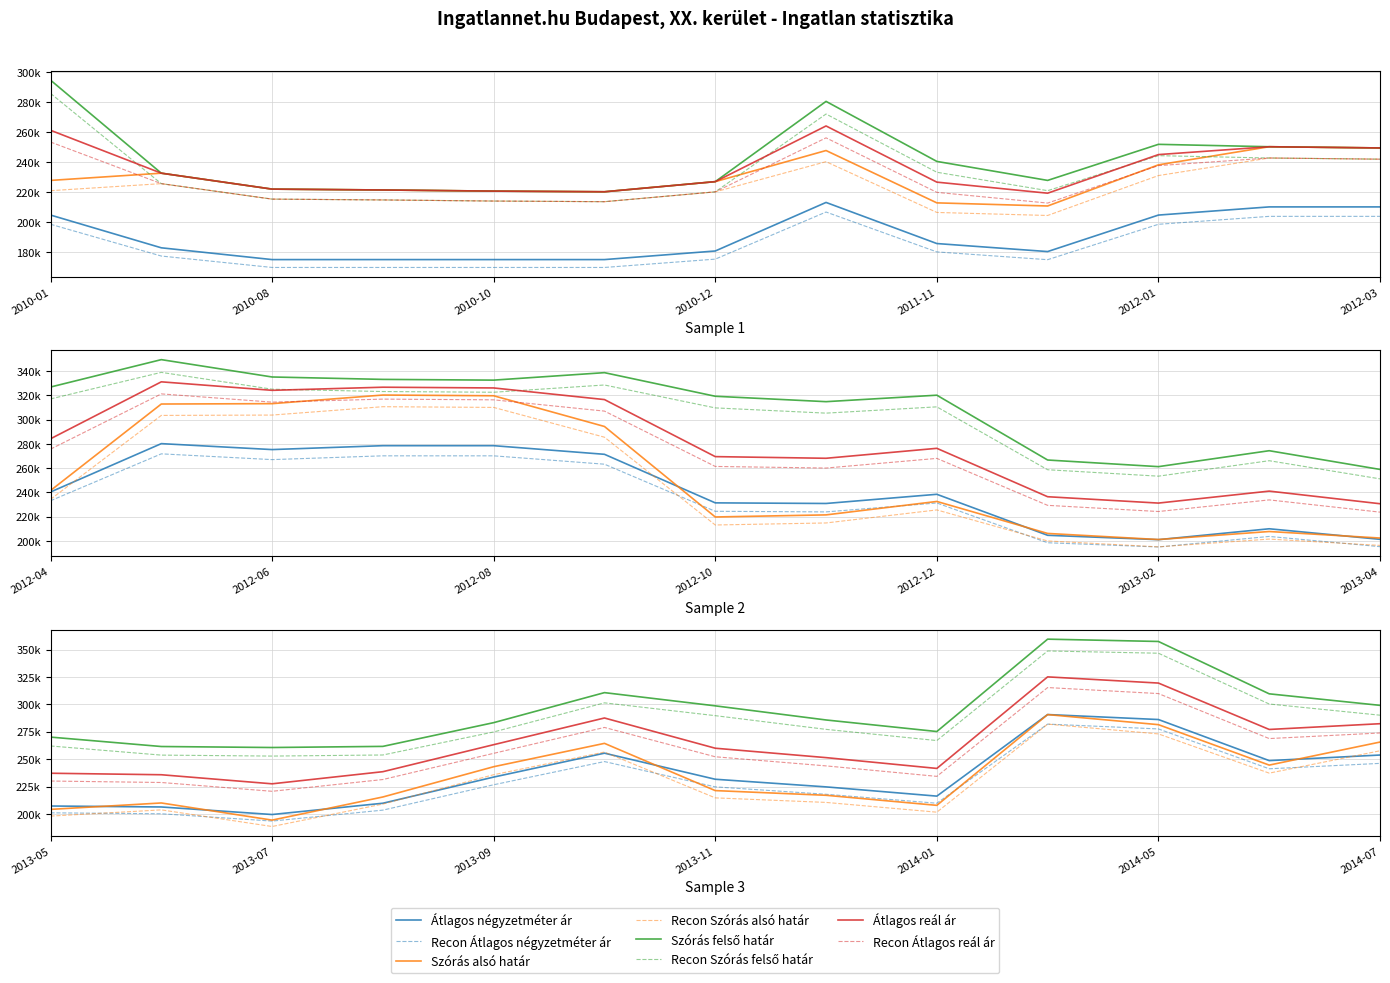

True or false: Átlagos négyzetméter ár and Szórás felső határ cross at least once.

False